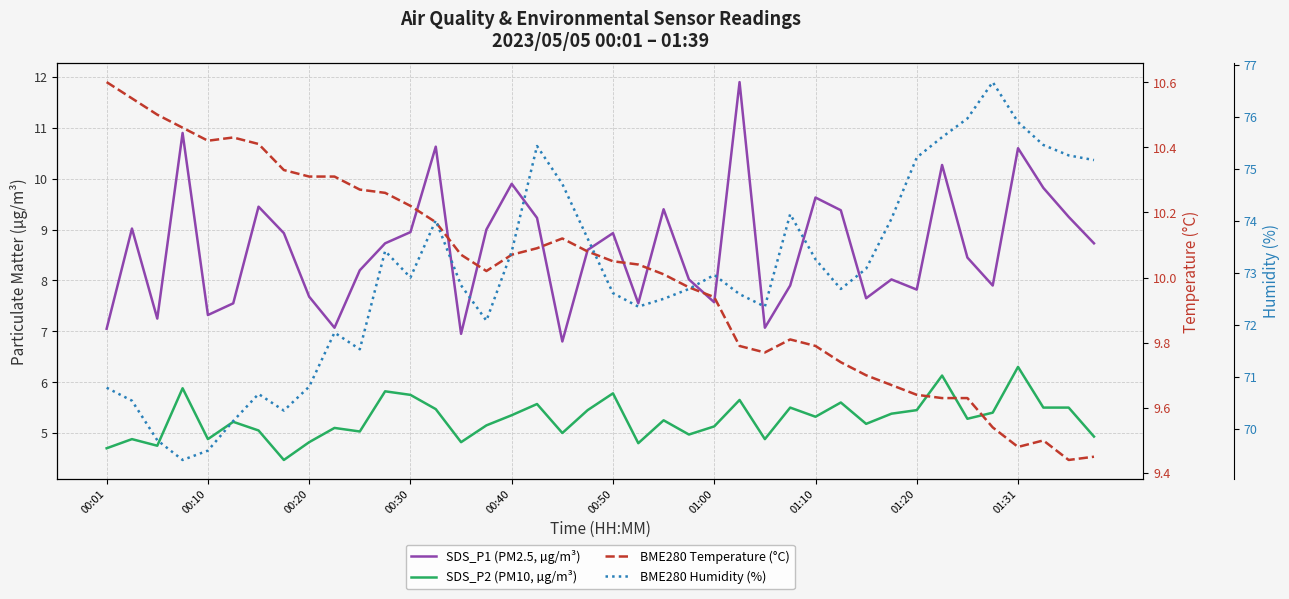

True or false: SDS_P1 (PM2.5, µg/m³) and SDS_P2 (PM10, µg/m³) cross at least once.

False